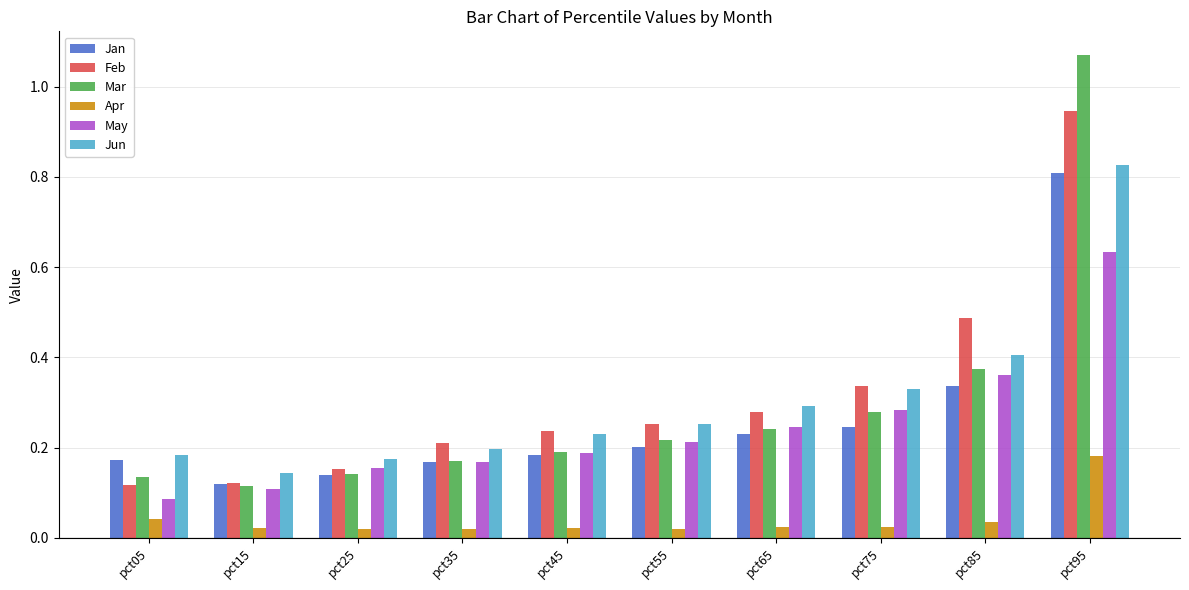

True or false: Jan has a value of 0.8 at pct95.

True